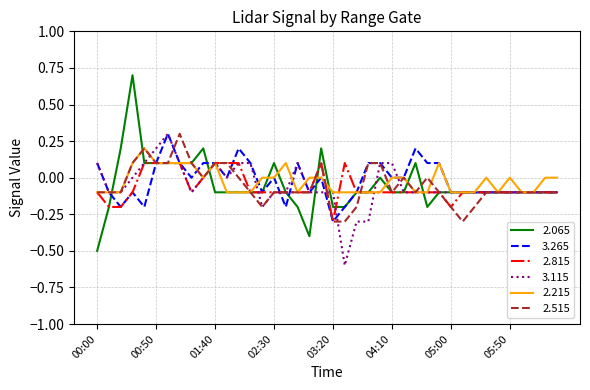

Which series has the largest range (max minus min)?

2.065